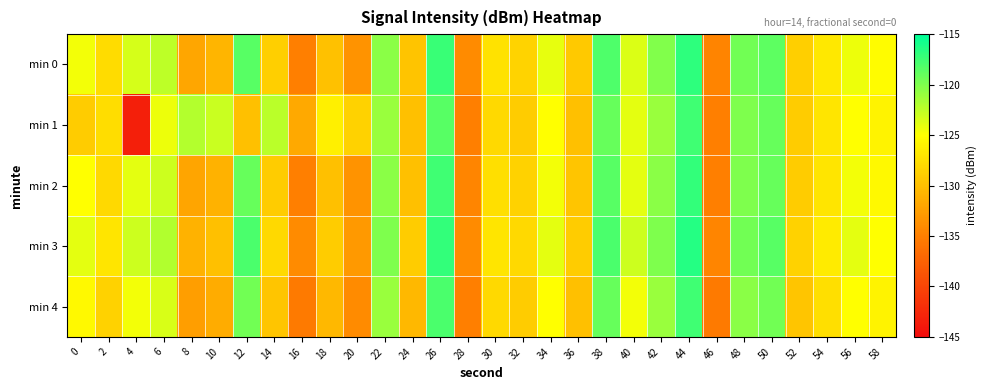

Which series has the largest total across all categories?

min 3